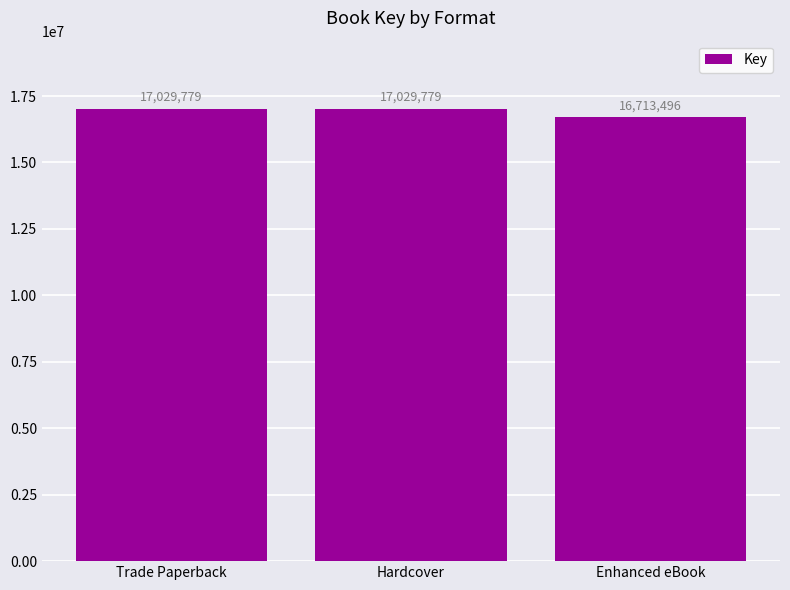

What is the ratio of the value at Trade Paperback to the value at Enhanced eBook?

1.0